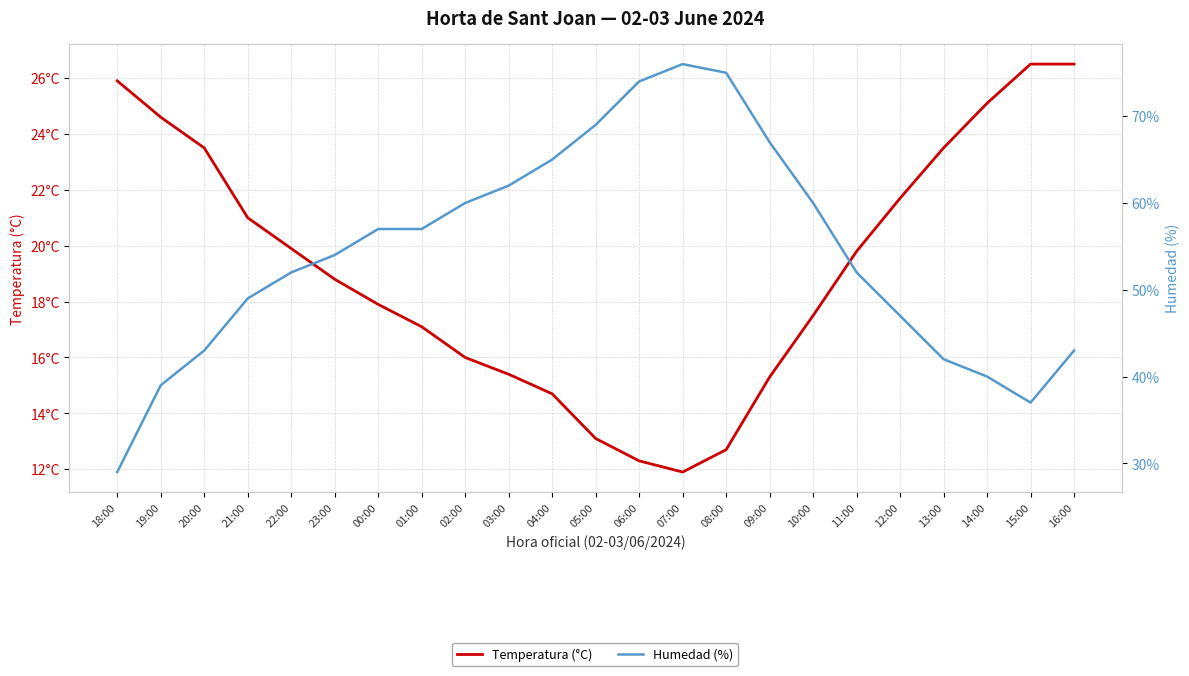

How many values in the Humedad (%) series are below 54?

11